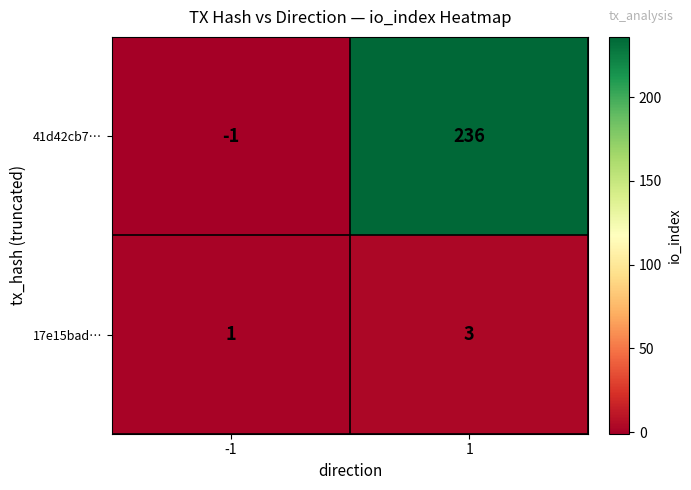

Is it true that 17e15bad… equals 3 at 1?

True